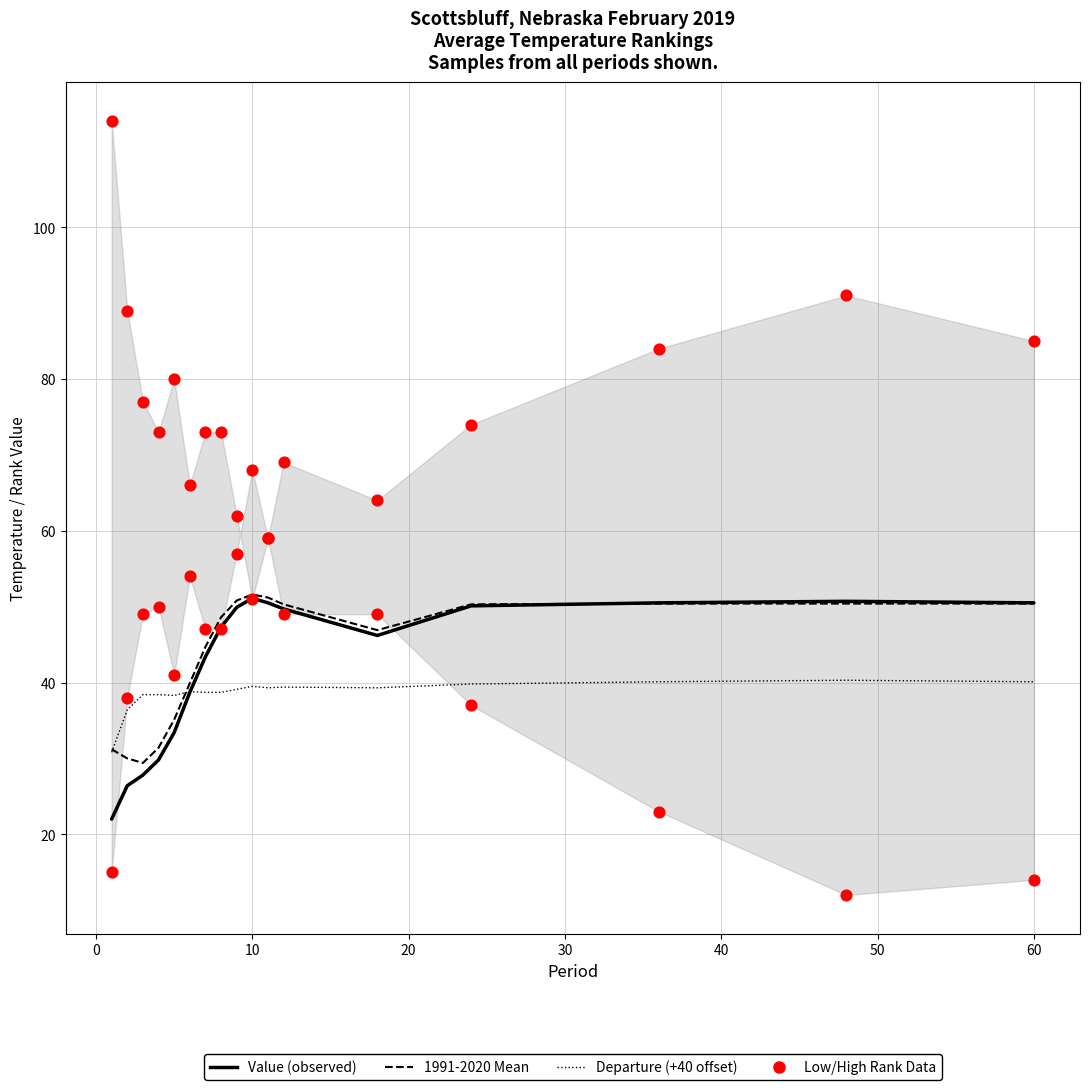

Which series contains the highest Y value?

Low Rank (Data)